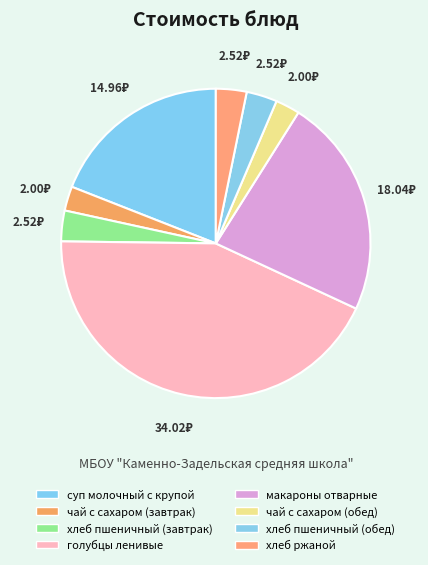

What percentage is NOT represented by макароны отварные?

77.0%